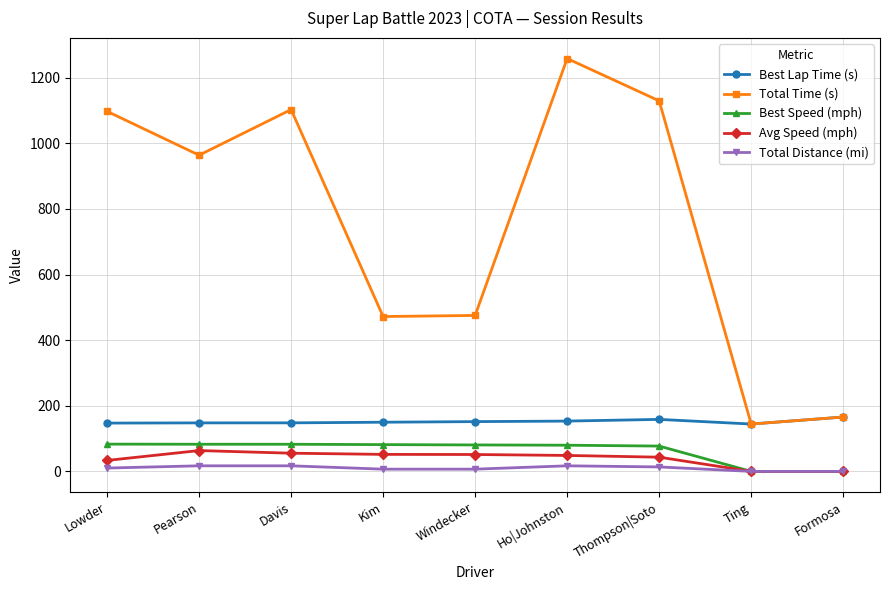

At which label does Total Time (s) first exceed 964?

Lowder